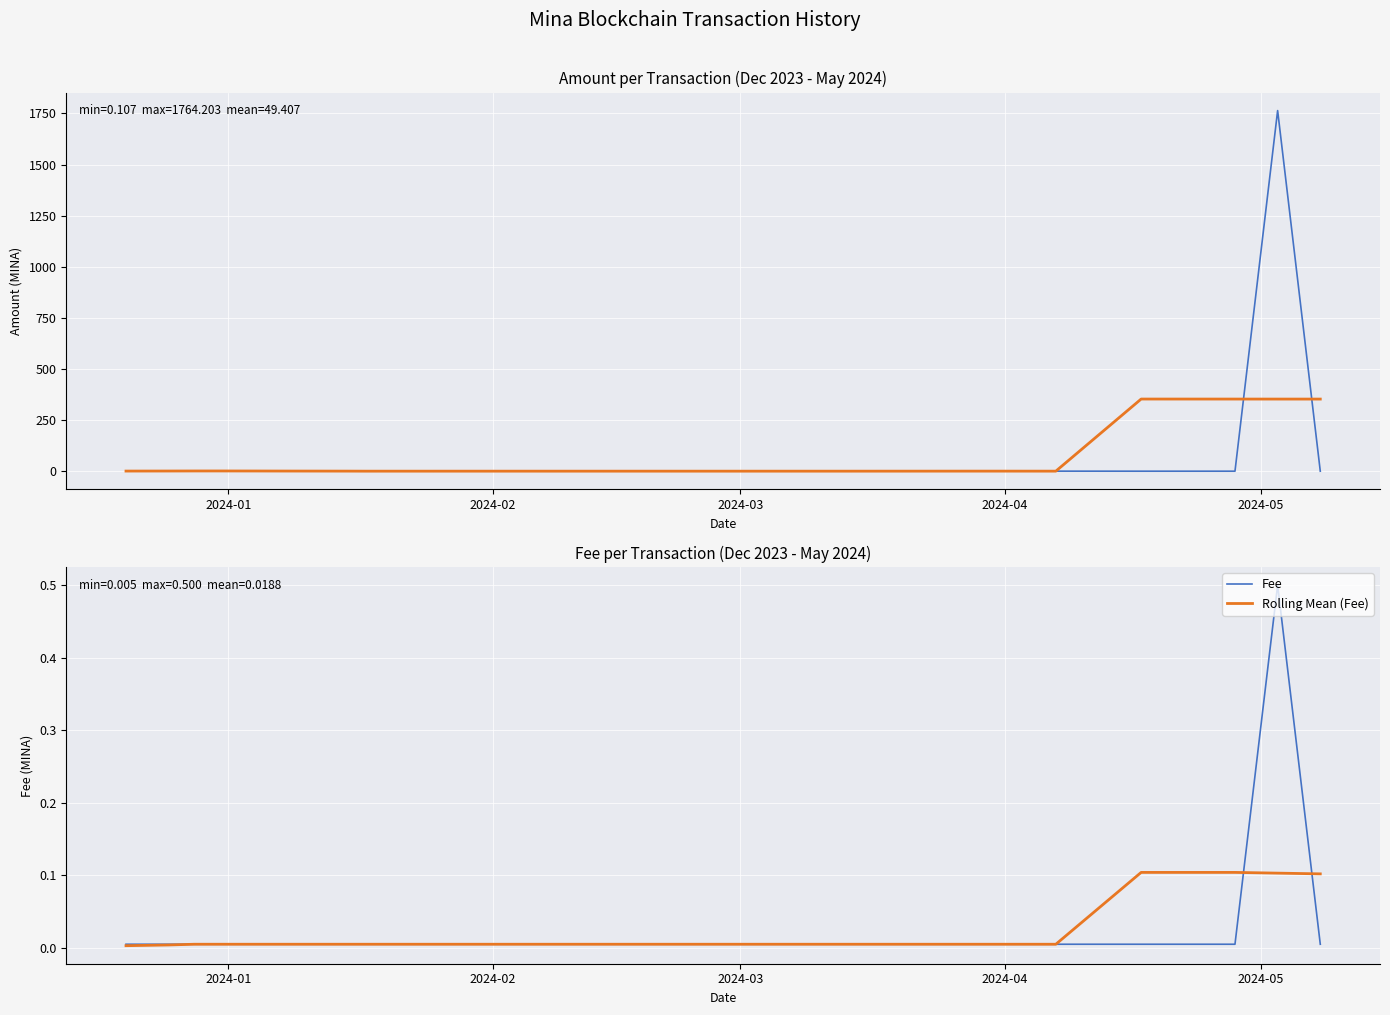

What is the value of the Rolling Mean (Amount) point at the 30th from the left?

0.4